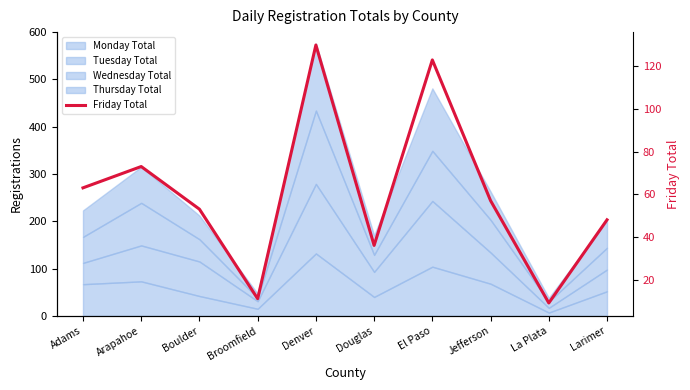

What is the sum of all values?

603